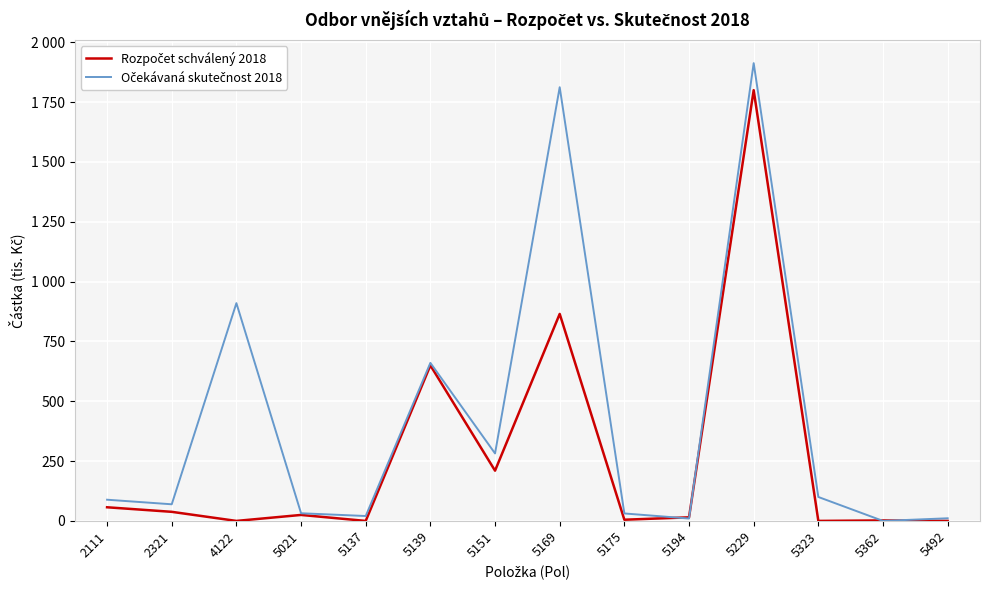

Does the chart display data point markers on the line(s)?

No